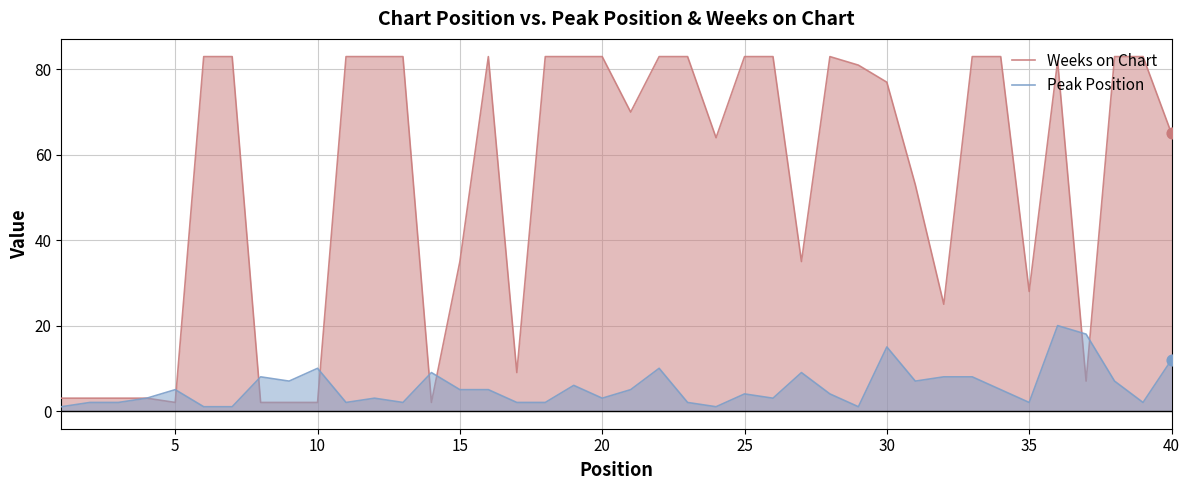

Which series has the largest total across all categories?

Weeks on Chart